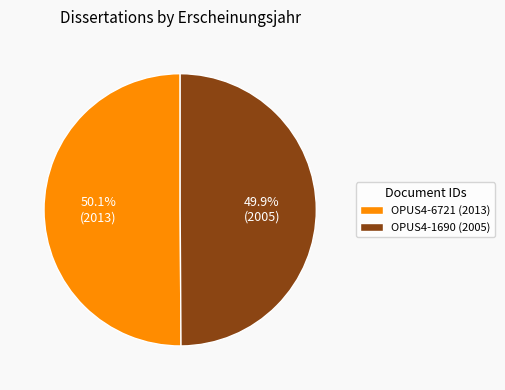

What percentage do OPUS4-1690 (2005) and OPUS4-6721 (2013) together represent?

100.0%